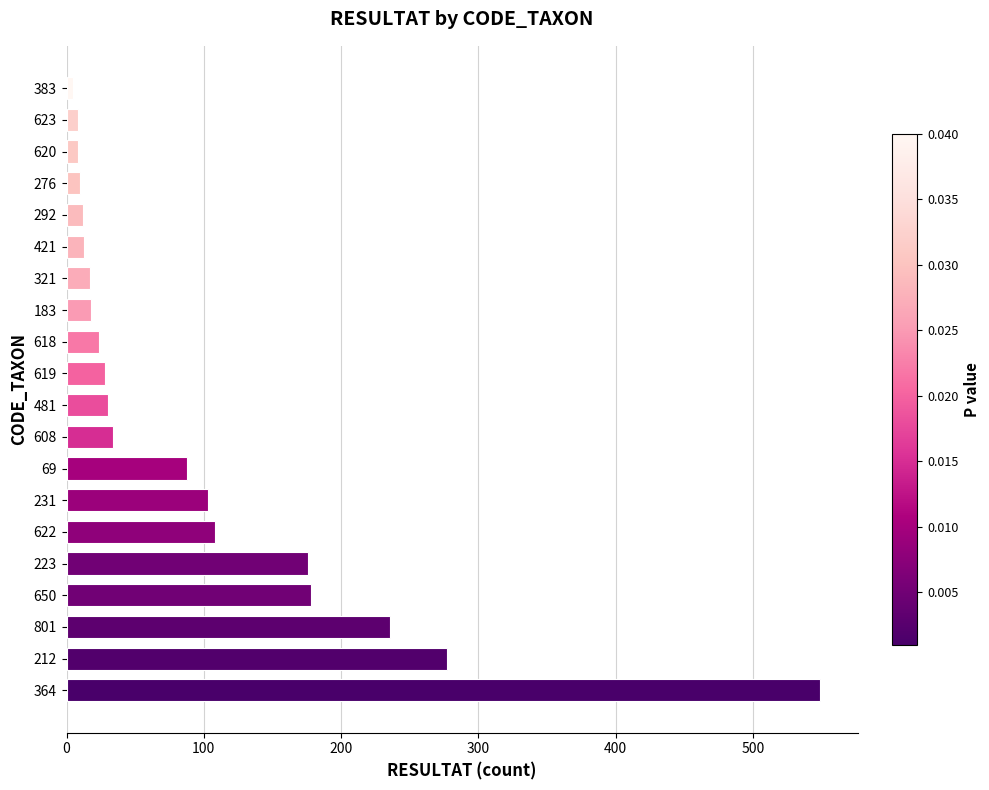

What is the sum of the values at 292 and 608?

46